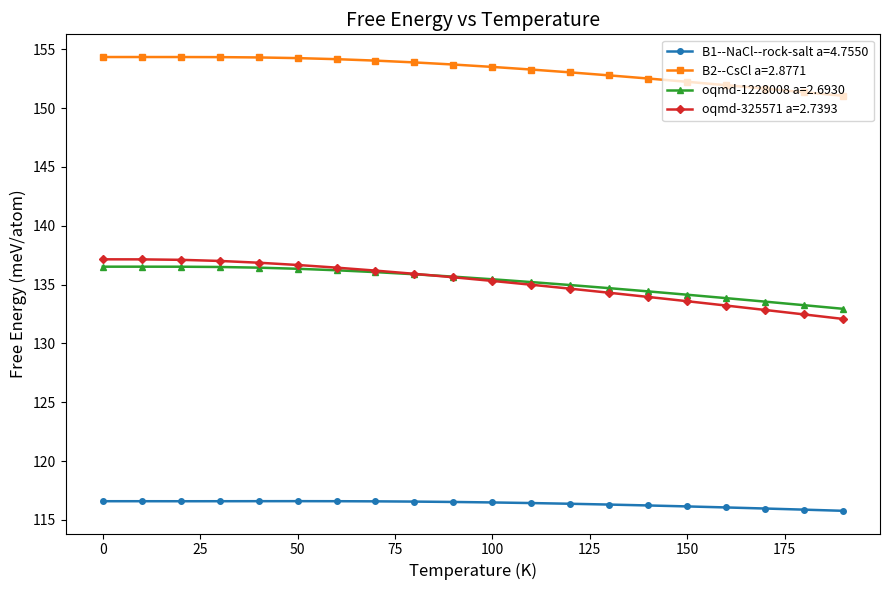

True or false: oqmd-1228008 a=2.6930 and B1--NaCl--rock-salt a=4.7550 cross at least once.

False